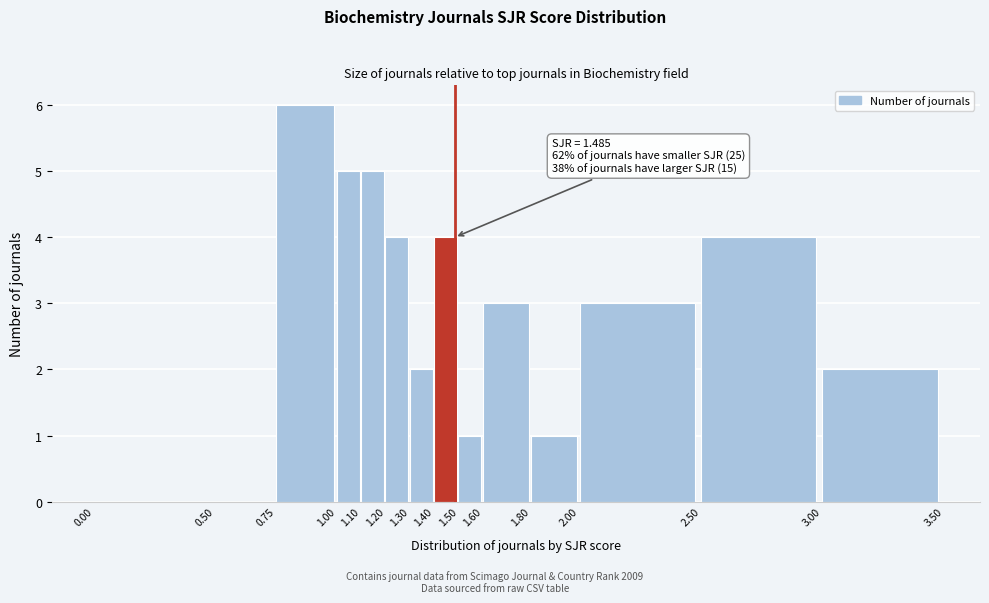

Which range on the x-axis has the tallest bar?

0.75 to 1.00